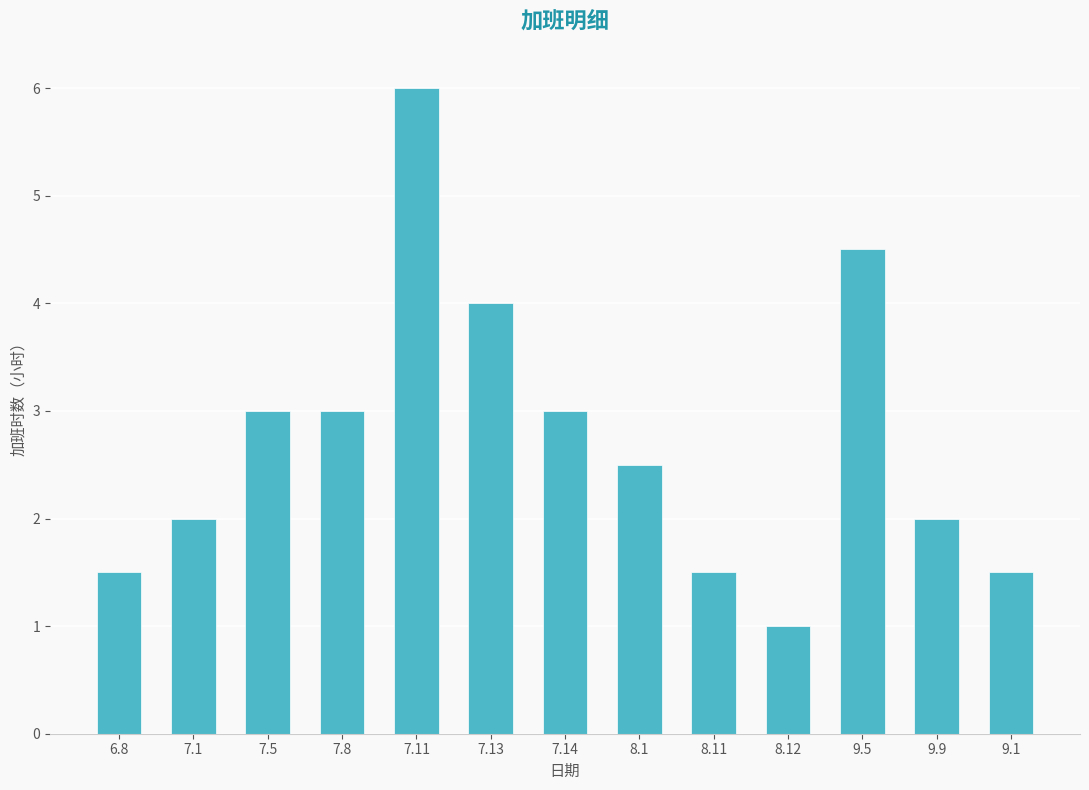

What is the value of the 6th bar from the left?

4.0